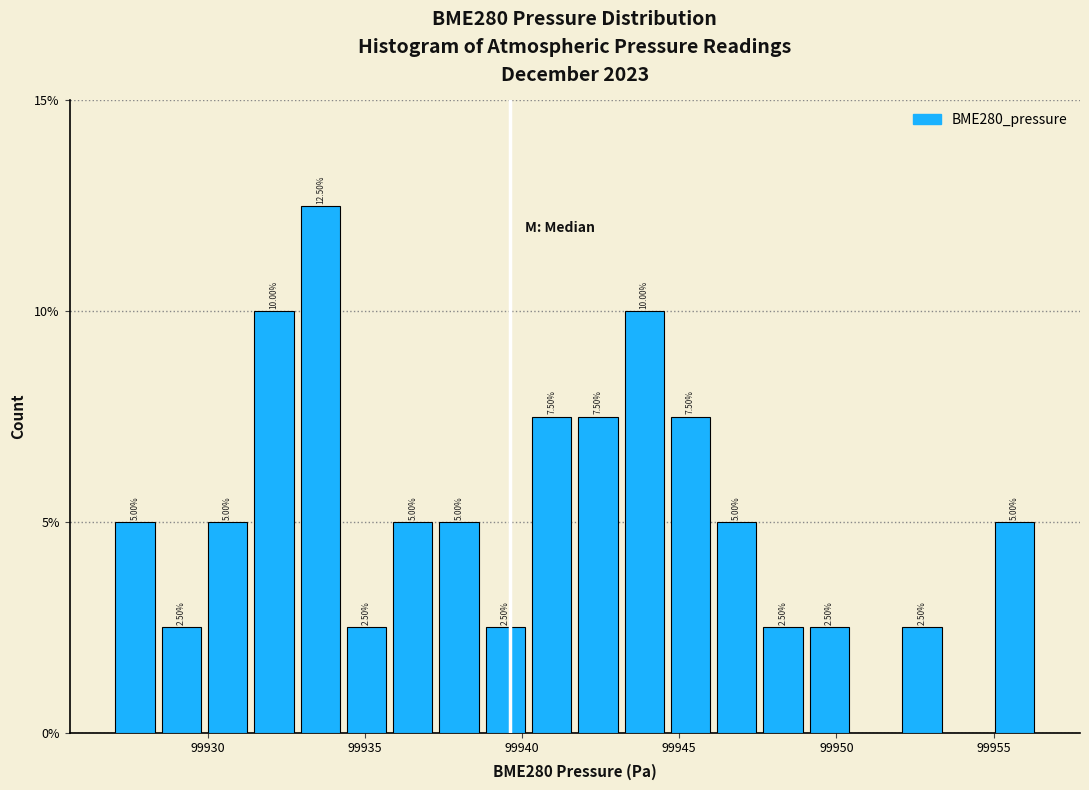

Read against the x-axis, roughly where is the centre of the tallest bar?

99933.5